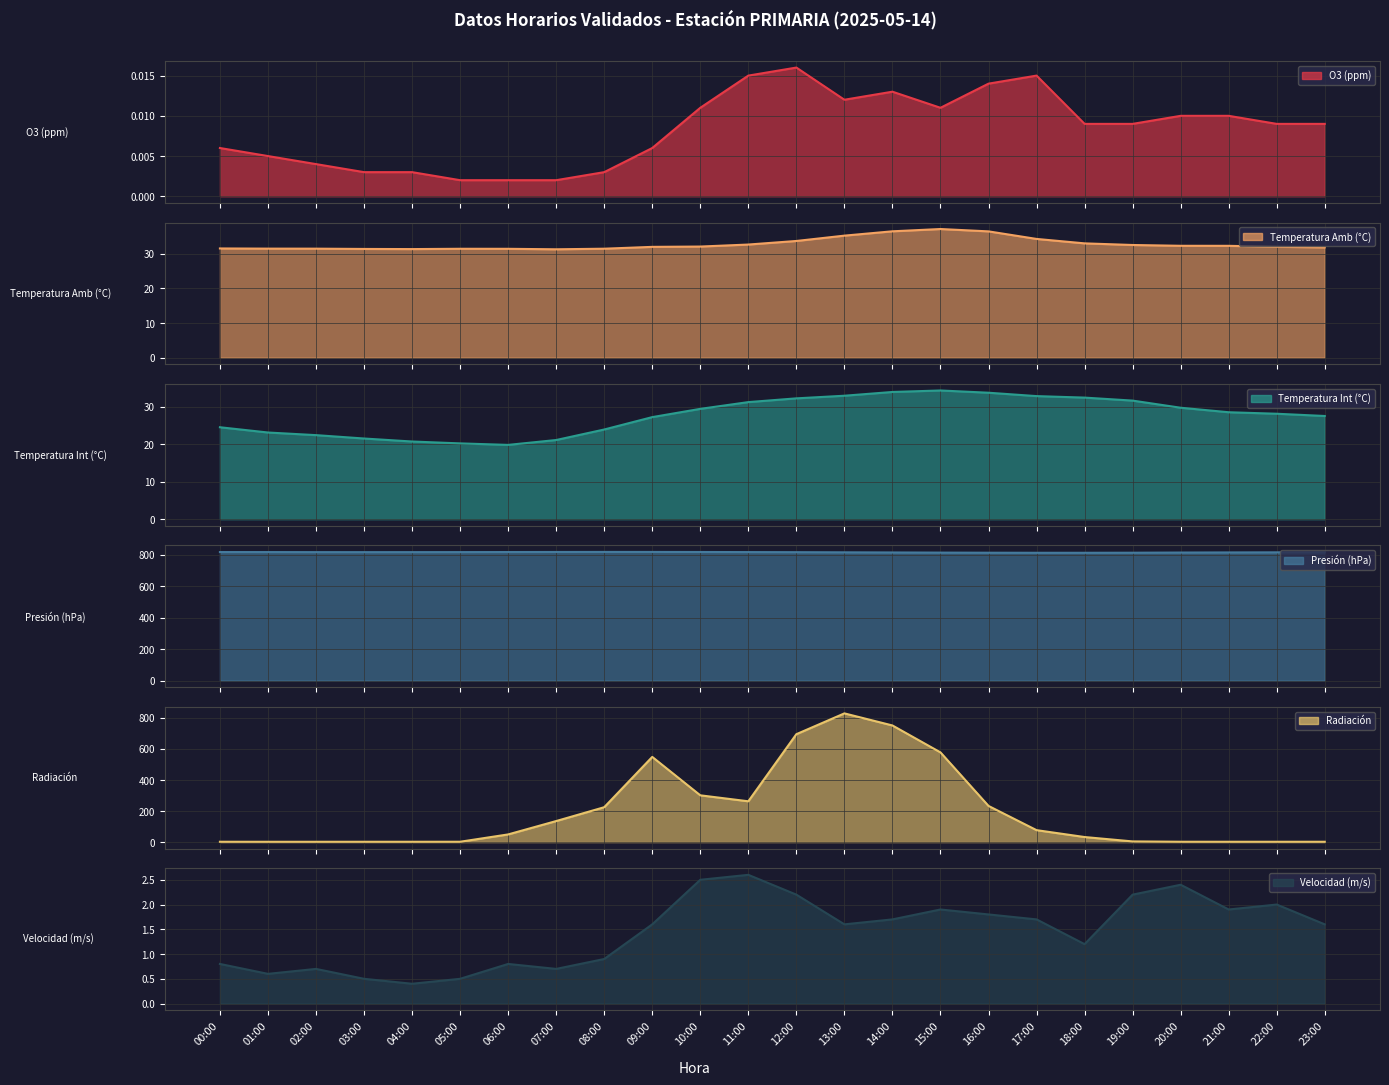

What is the difference between the highest and lowest values at 21:00?

813.9